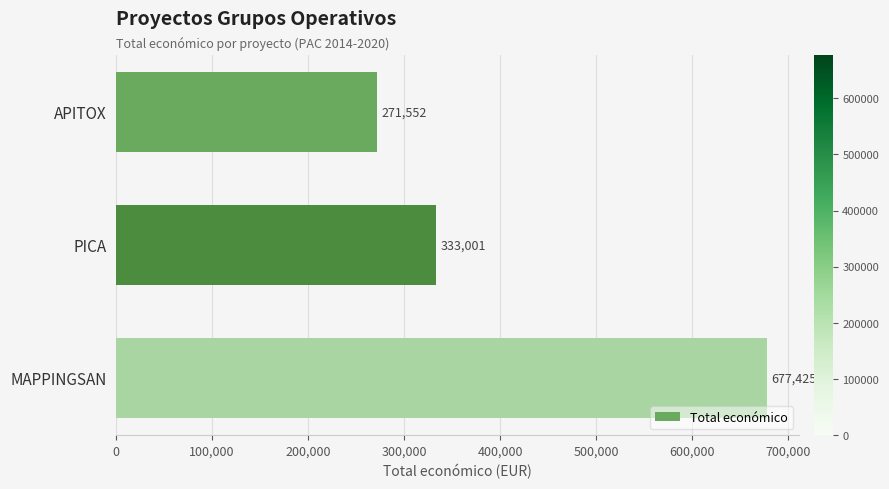

What is the smallest value displayed?

271552